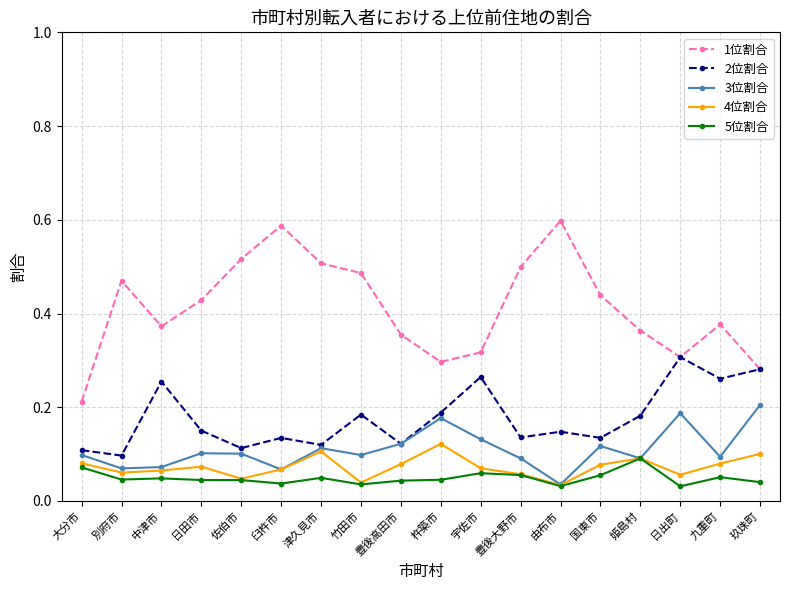

Is it true that 2位割合 equals 0.1 at 豊後大野市?

True